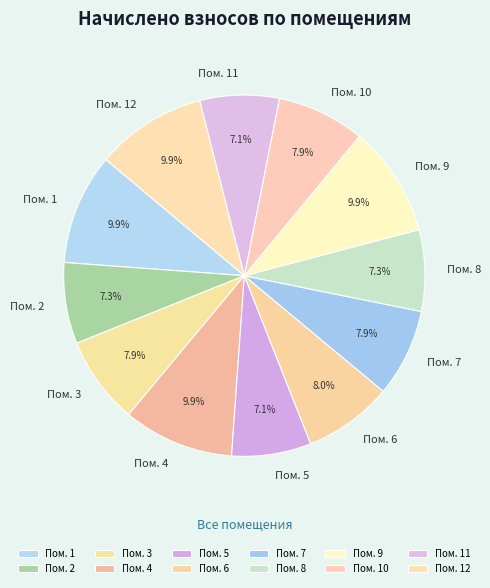

What percentage do Пом. 1 and Пом. 2 together represent?

17.2%